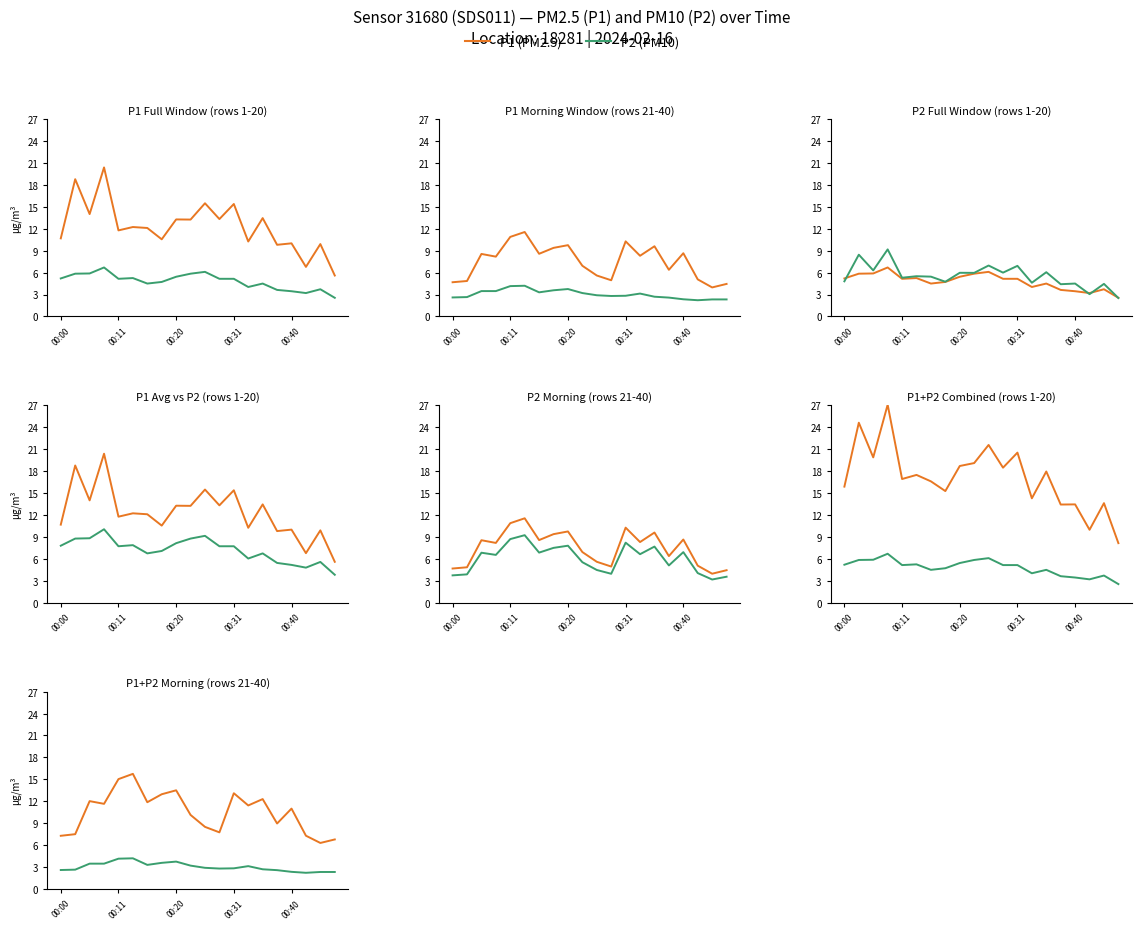

At which category is the sum across all series the highest?

5